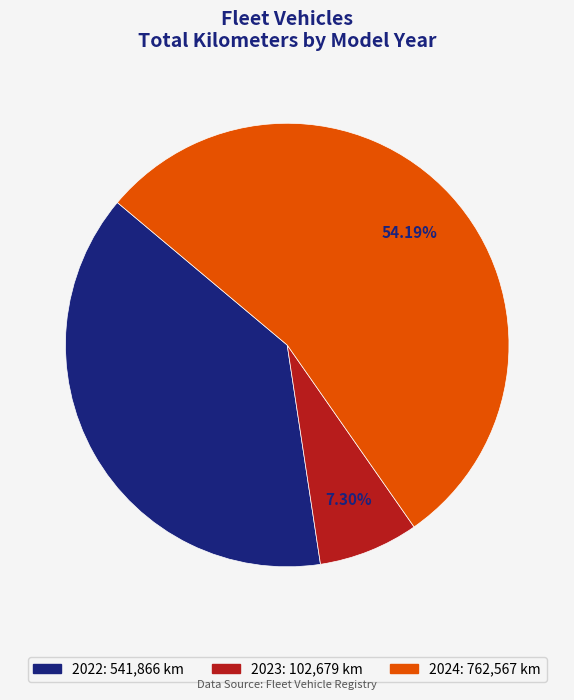

Does any single category account for the majority?

Yes